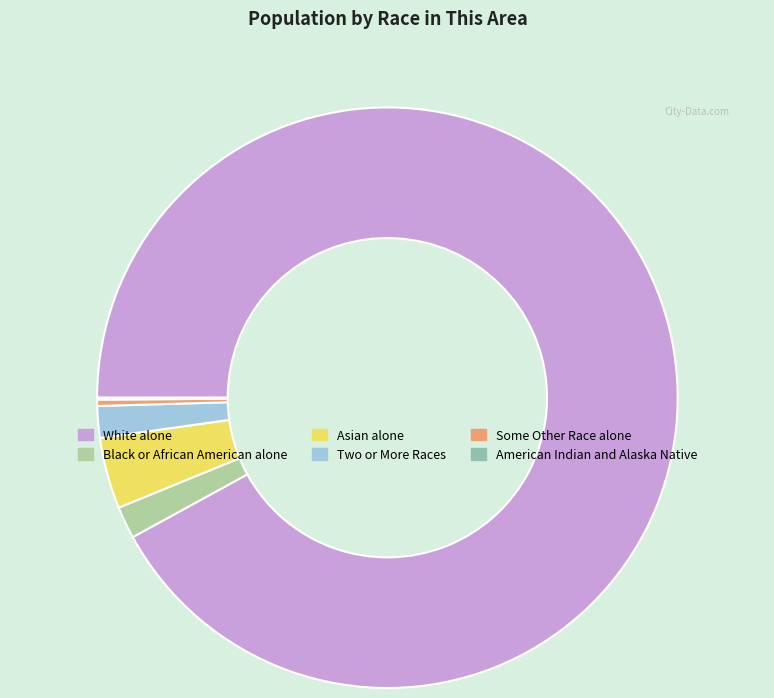

Does any single category account for the majority?

Yes